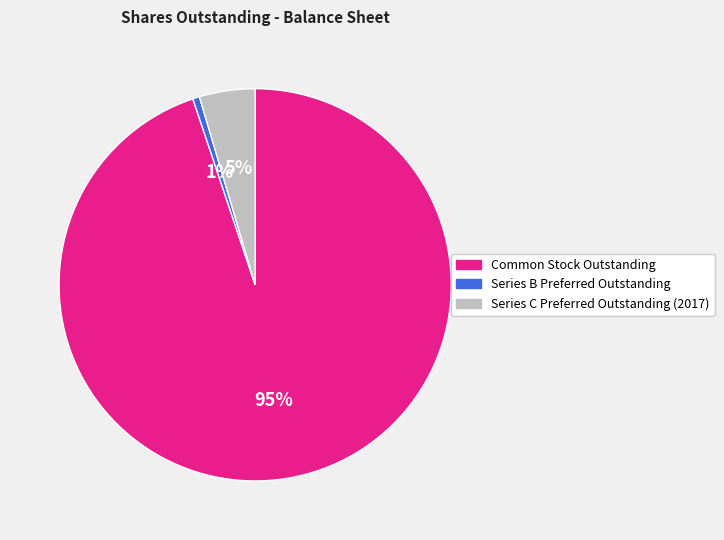

How many segments does this pie chart have?

3